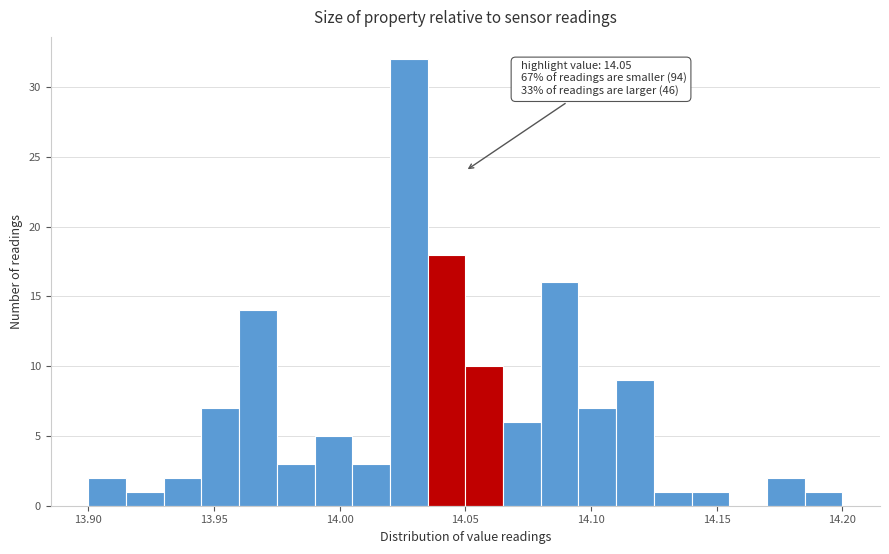

Around what value on the x-axis is the tallest bar? Give the approximate position of its centre, as read against the axis.

14.030